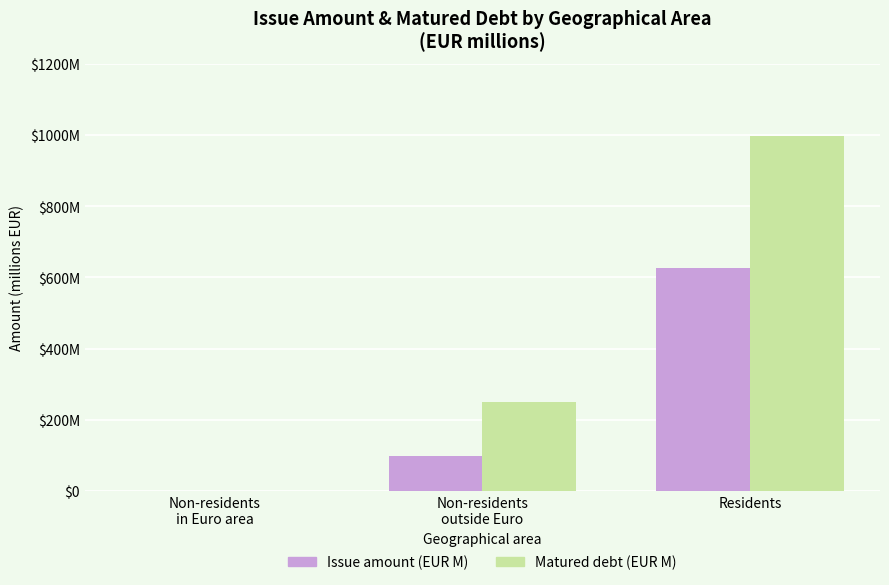

Does the chart contain stacked bars?

No